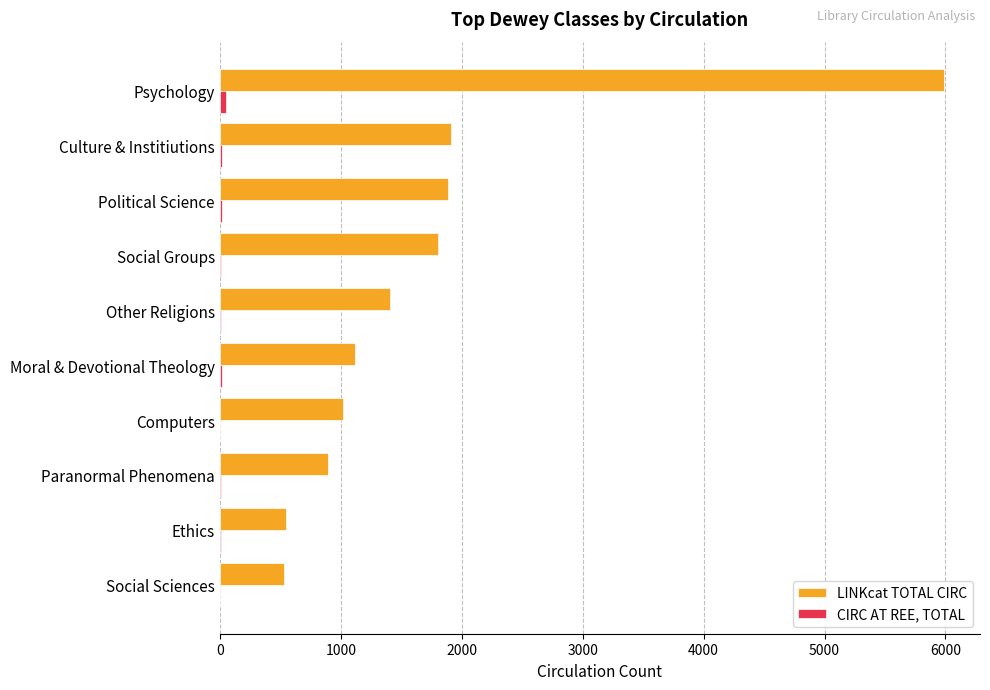

What is the sum of all LINKcat TOTAL CIRC values?

17116